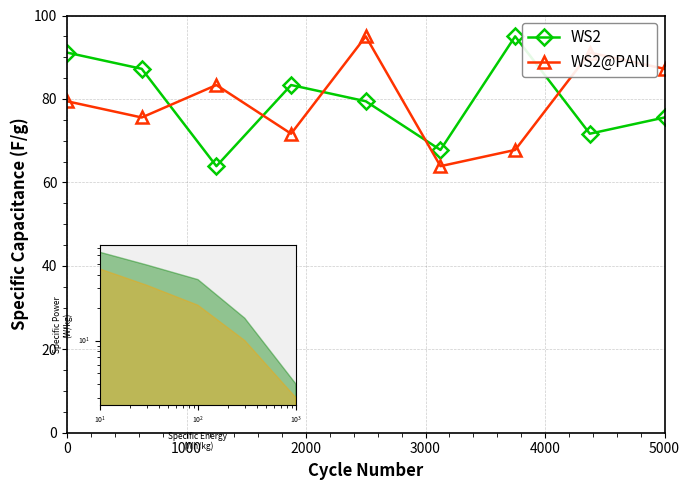

What is the highest value of the WS2 series?

95.0